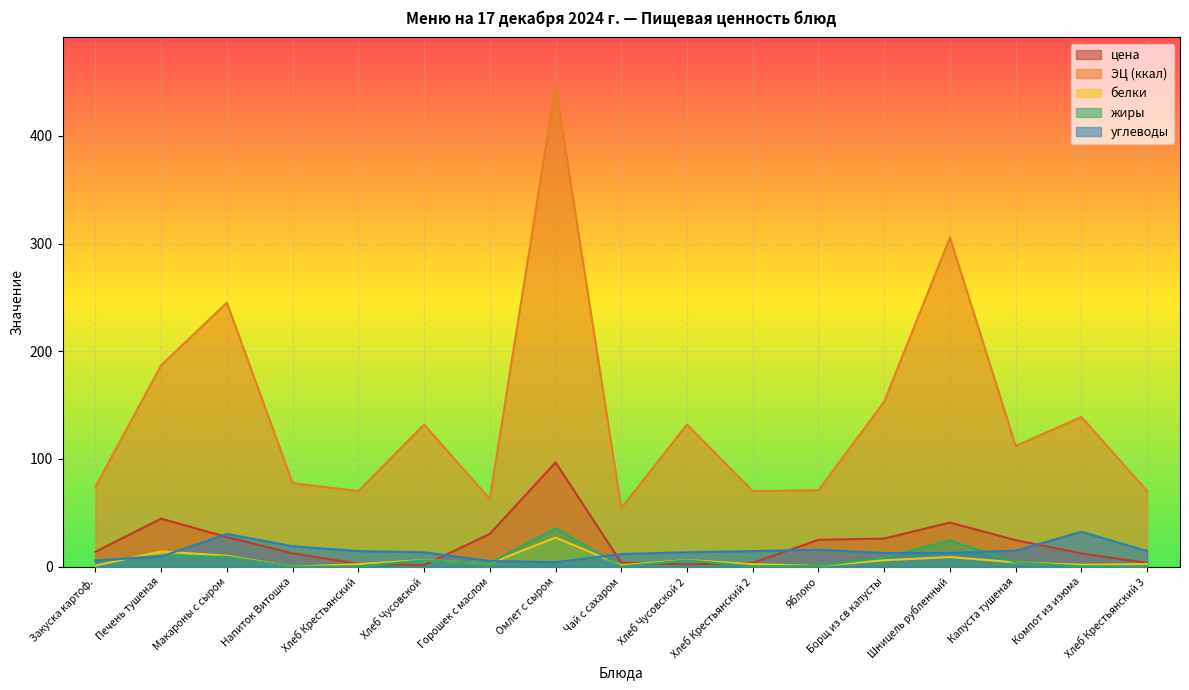

What is the value of the цена point at the 15th from the left?

24.6